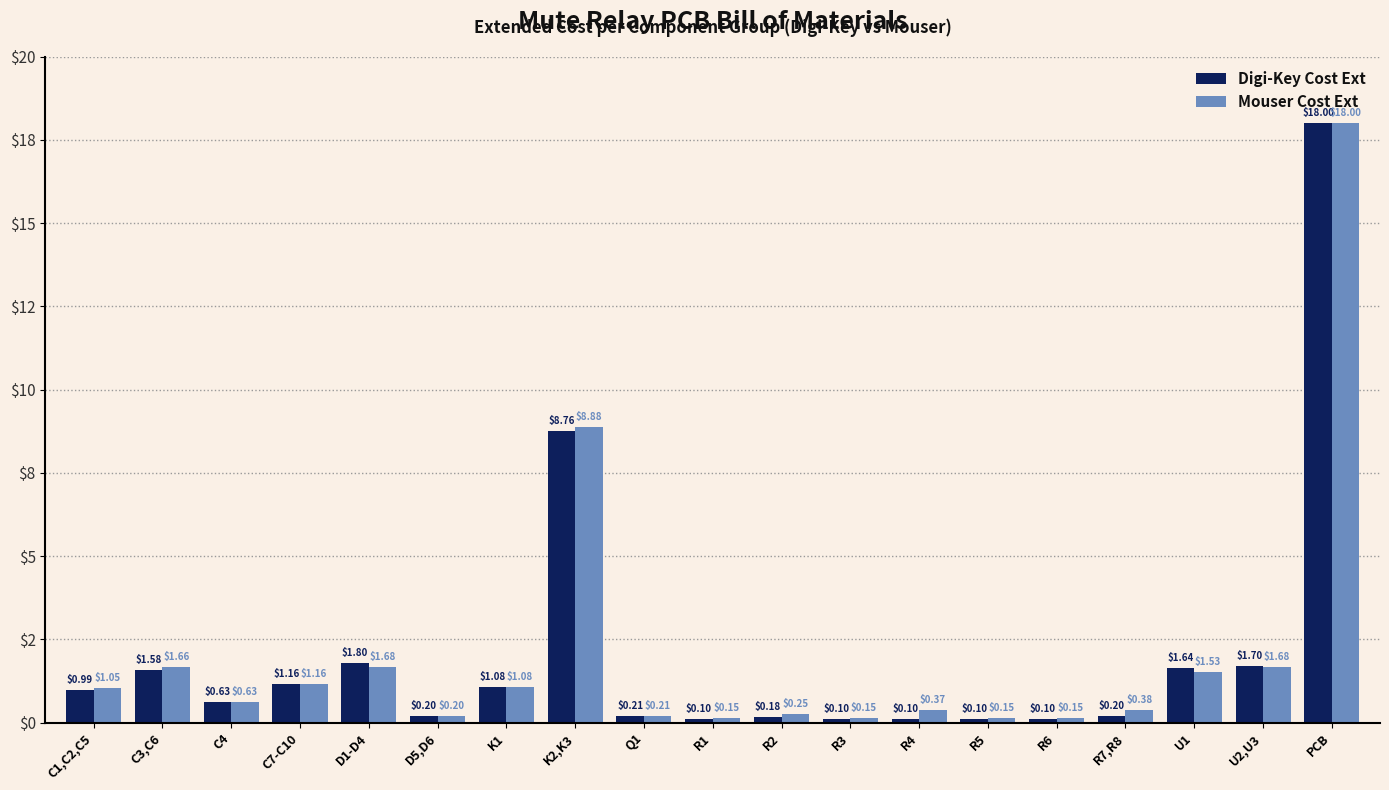

What are all the series names shown in the legend?

Digi-Key Cost Ext, Mouser Cost Ext